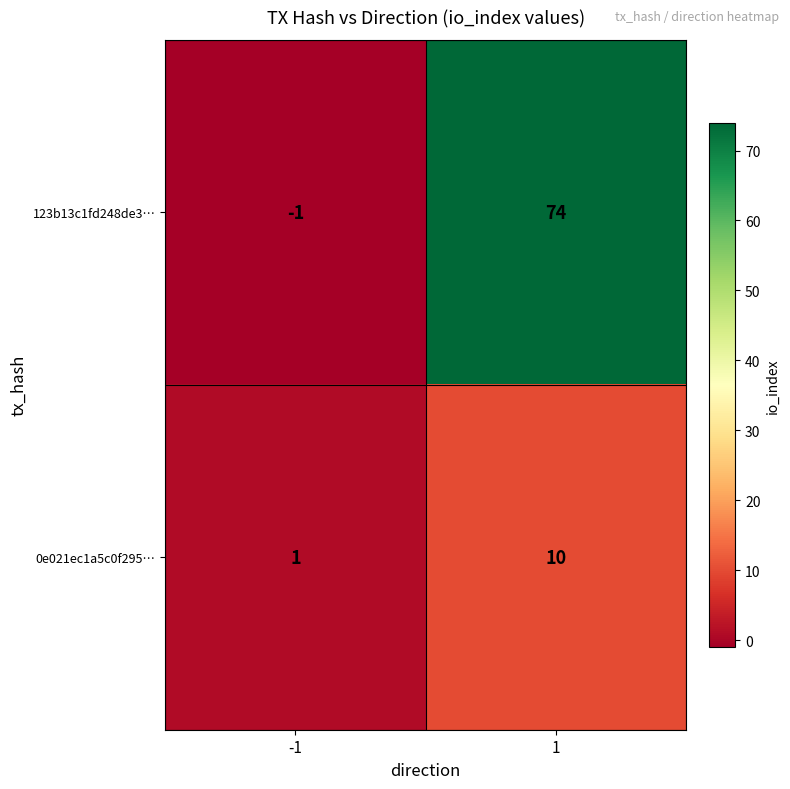

Reading left to right, extract all data points from this chart.

123b13c1fd248de3…: -1	74
0e021ec1a5c0f295…: 1	10